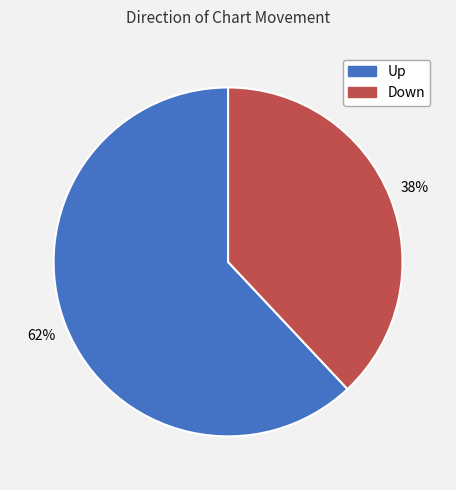

What percentage is the Up slice, to the nearest percent?

62%